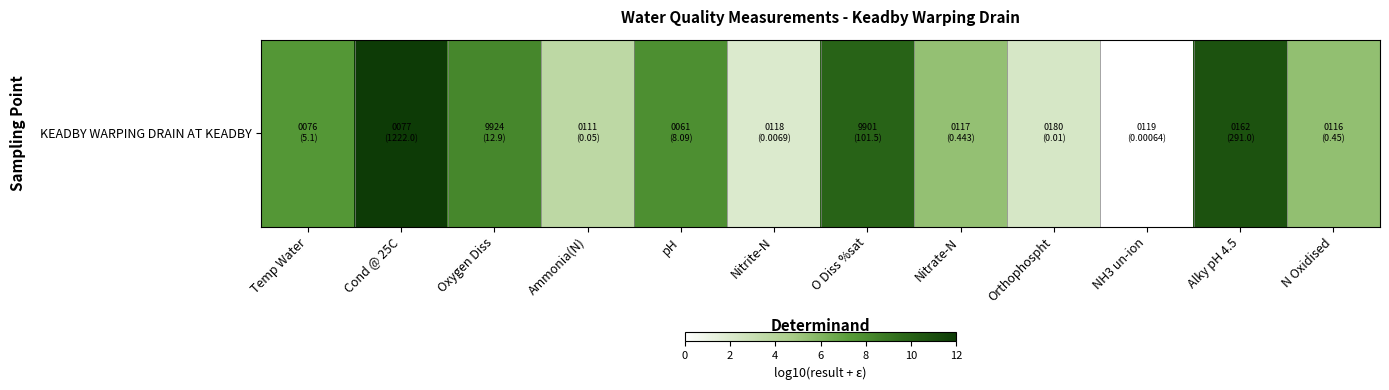

Rank the categories by value from lowest to highest.

NH3 un-ion, Nitrite-N, Orthophospht, Ammonia(N), Nitrate-N, N Oxidised, Temp Water, pH, Oxygen Diss, O Diss %sat, Alky pH 4.5, Cond @ 25C